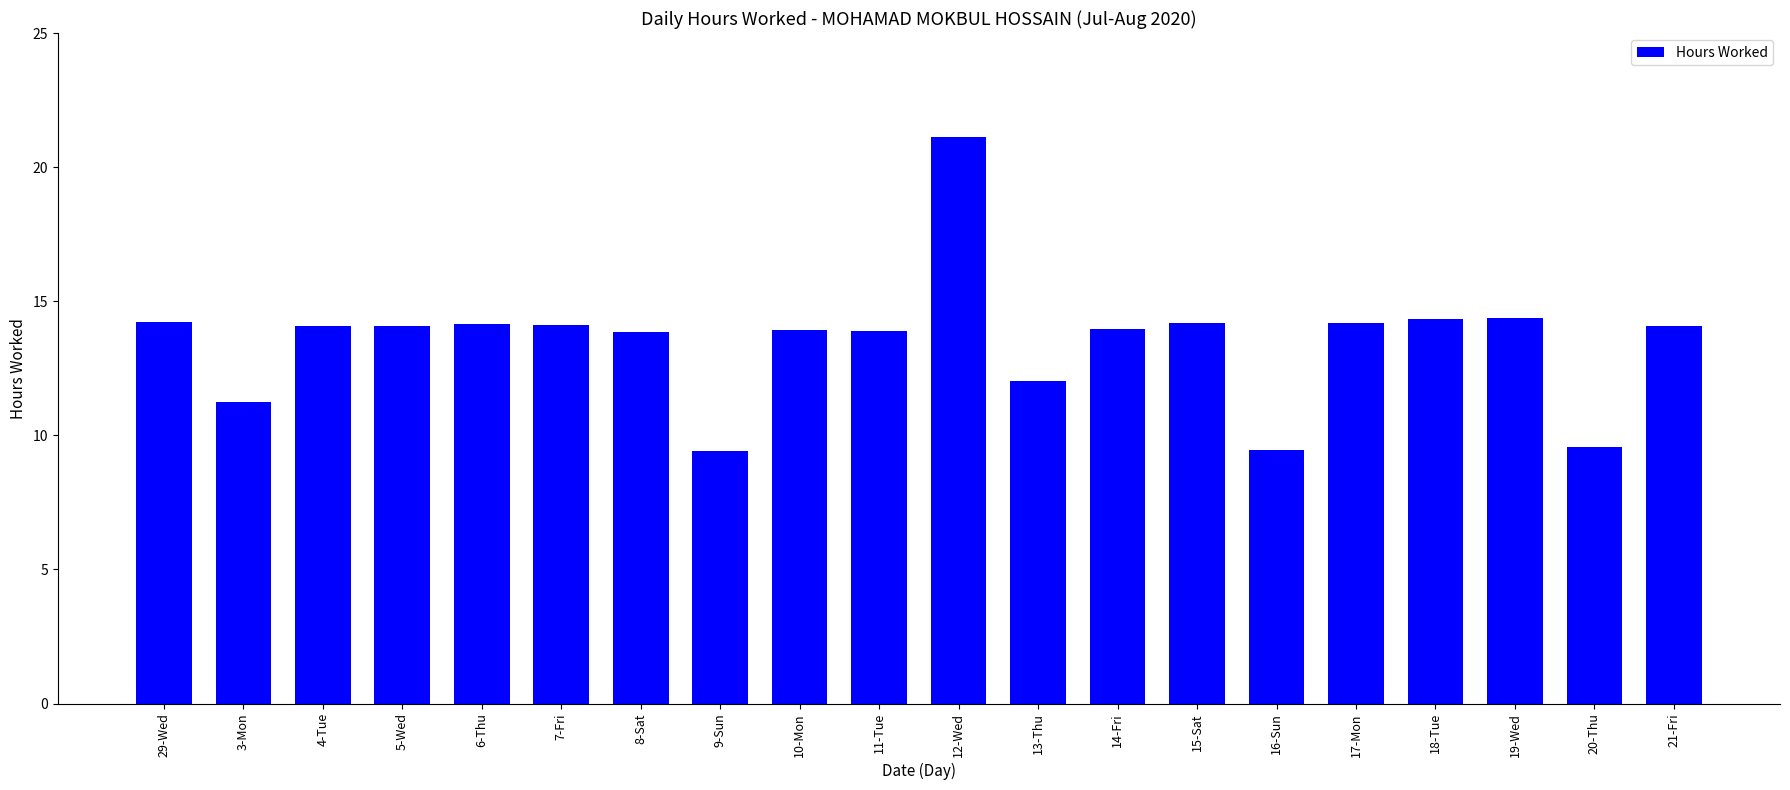

What is the maximum value shown in the chart?

21.1